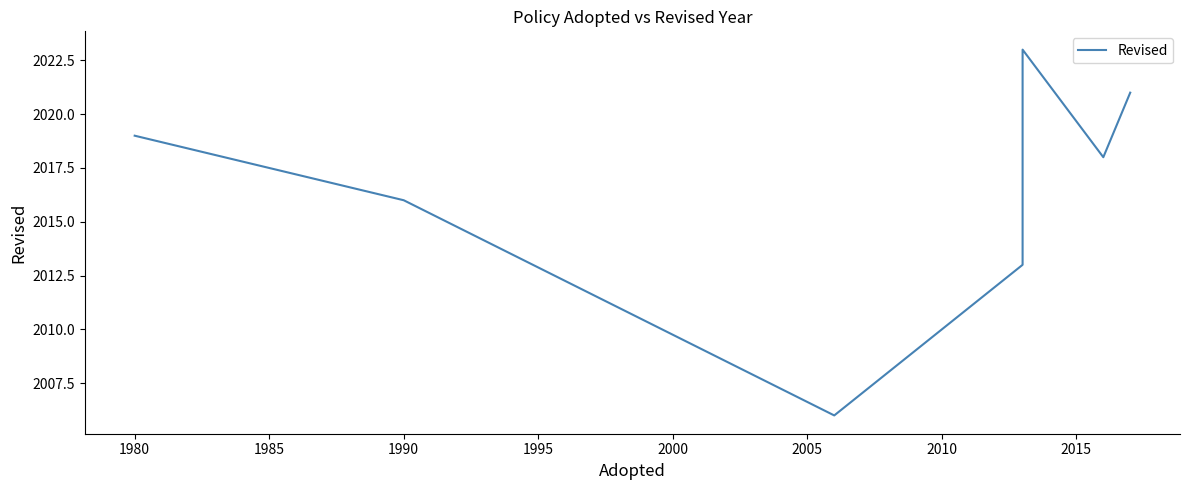

Count the number of data series in this chart.

1